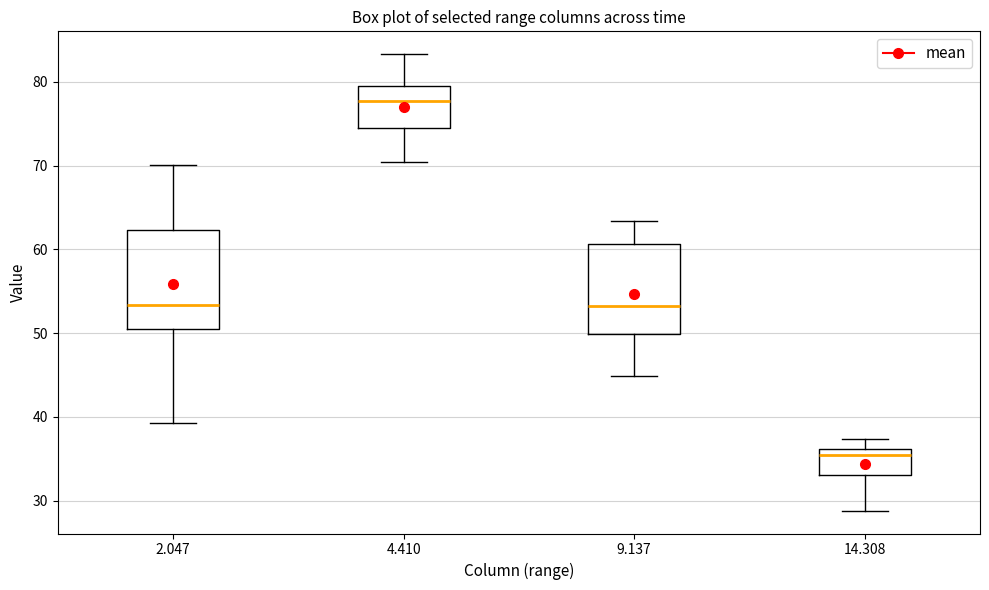

Which box's median line is the highest?

4.410